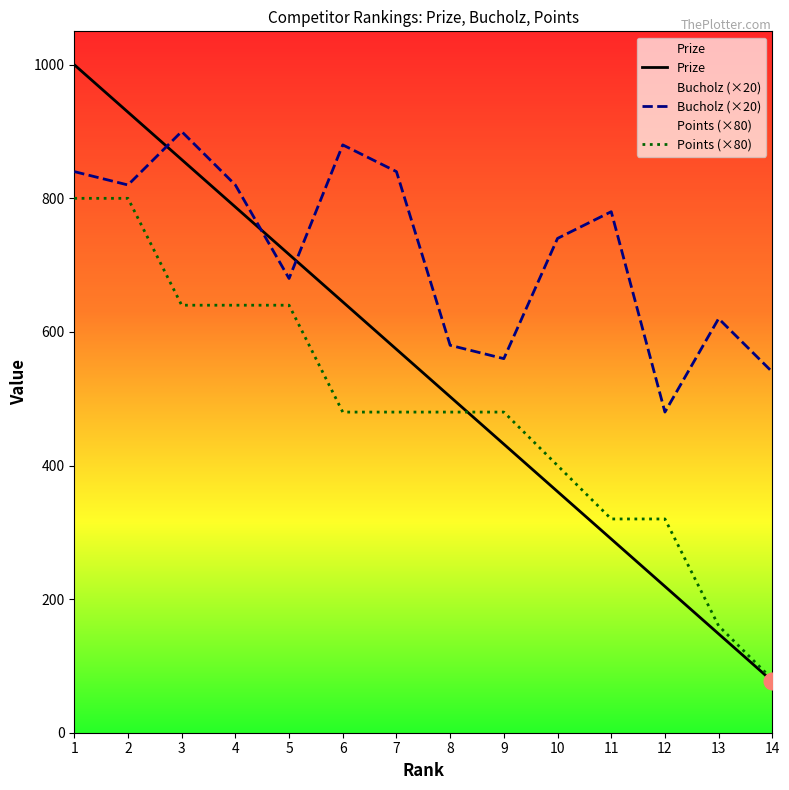

What is the difference between the maximum and second lowest values in the Bucholz series?

360